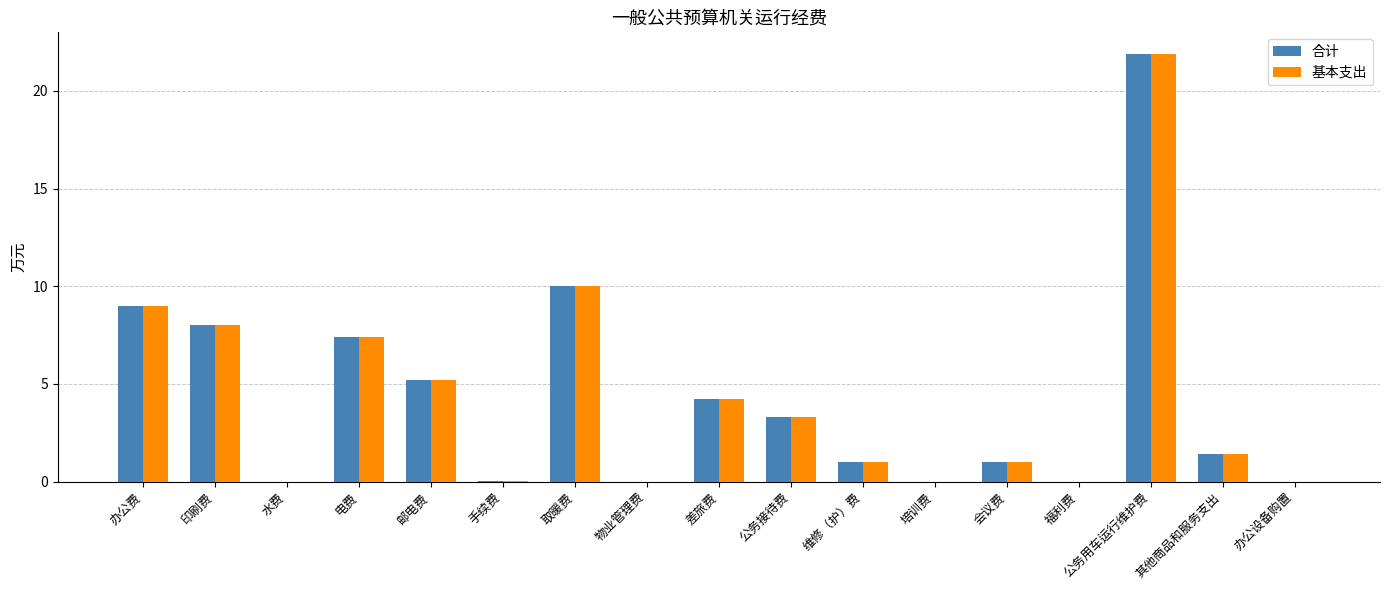

The value of 基本支出 at 手续费 is 0.0. True or false?

True